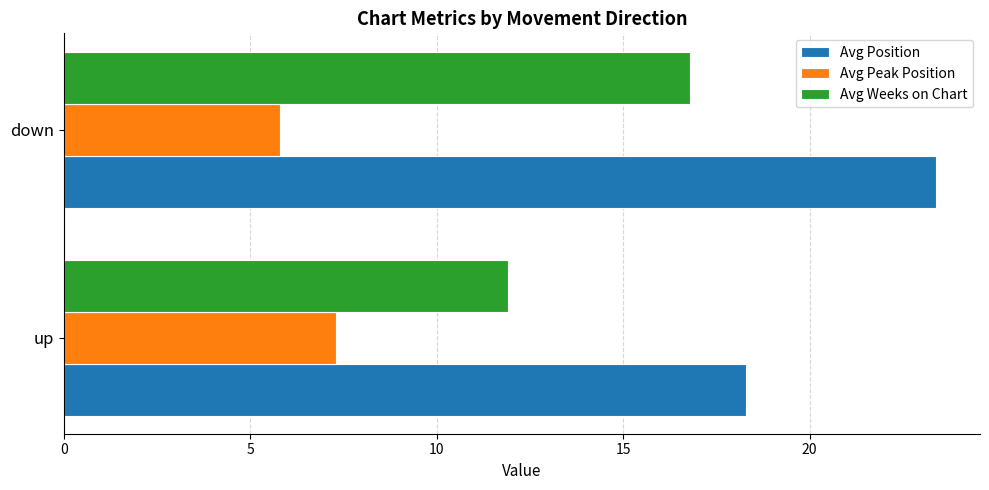

Between up and down, which series saw the biggest shift?

Avg Position